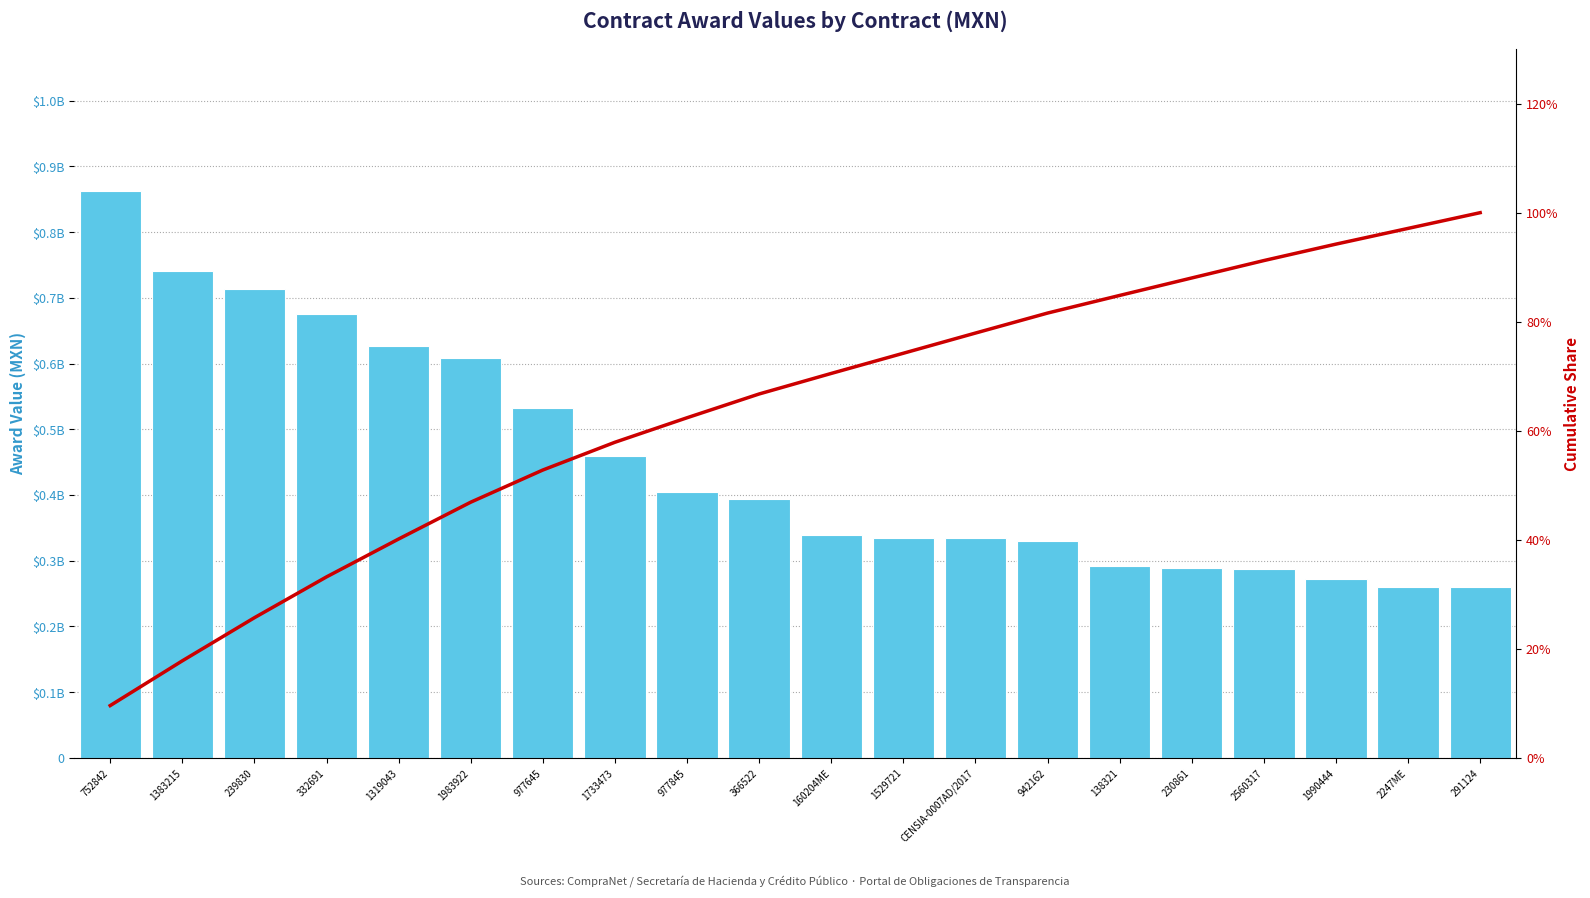

What is the total value across all series at 160204ME?

339773357.6